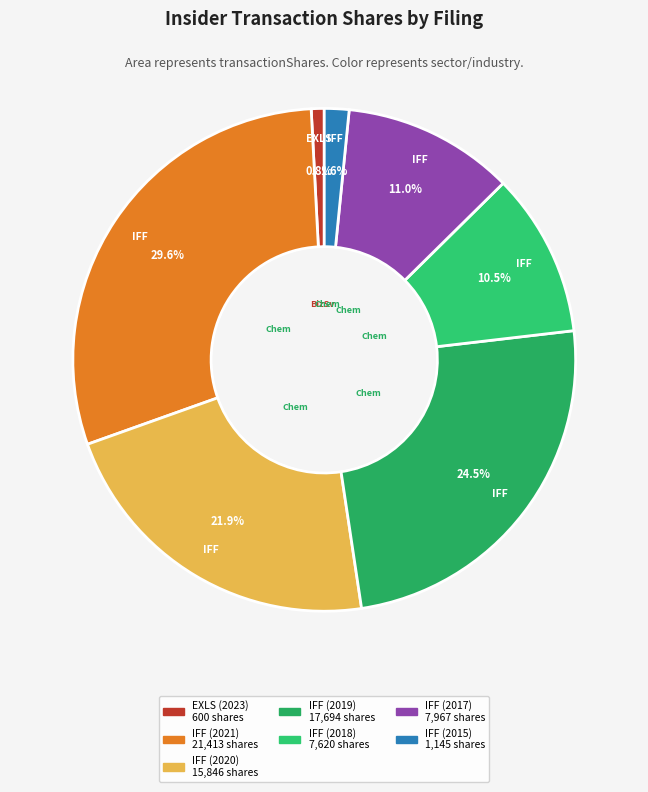

How many slices are in this pie chart?

7